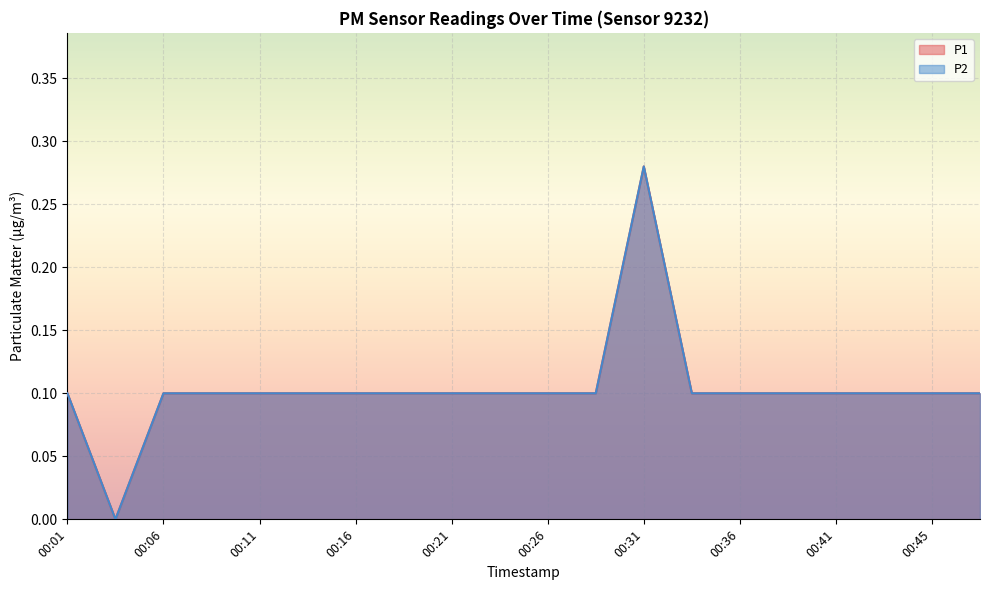

Which category has the lowest value across all series?

00:04